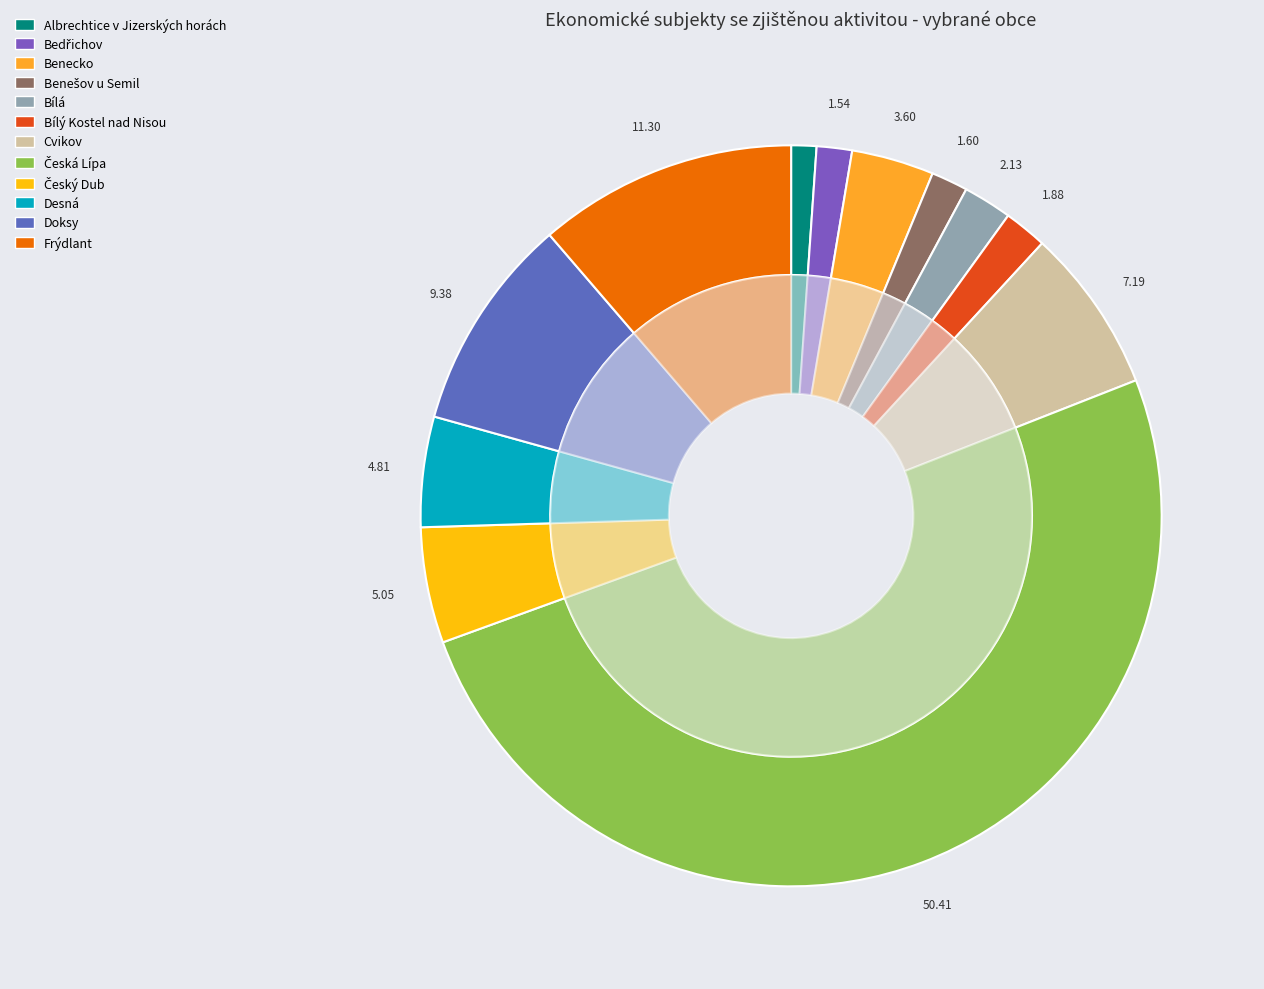

What is the ratio of the value at Bedřichov to the value at Bílá?

0.7